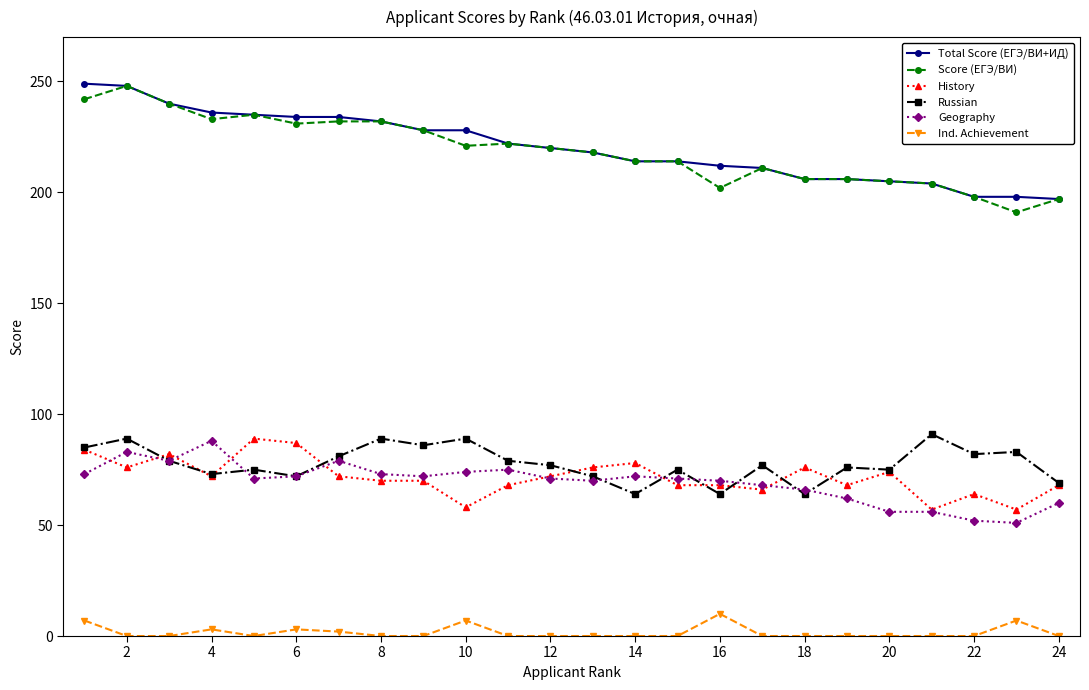

At how many categories does at least one series exceed 126?

24